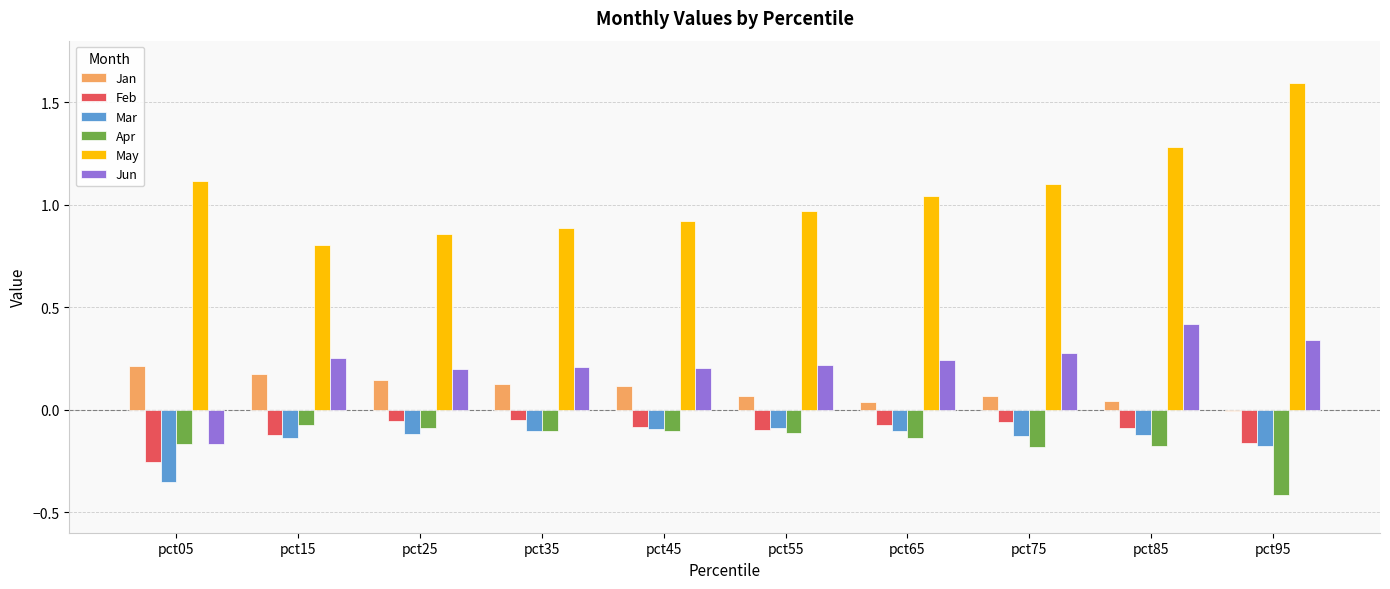

At which label does Jun first exceed 0?

pct15